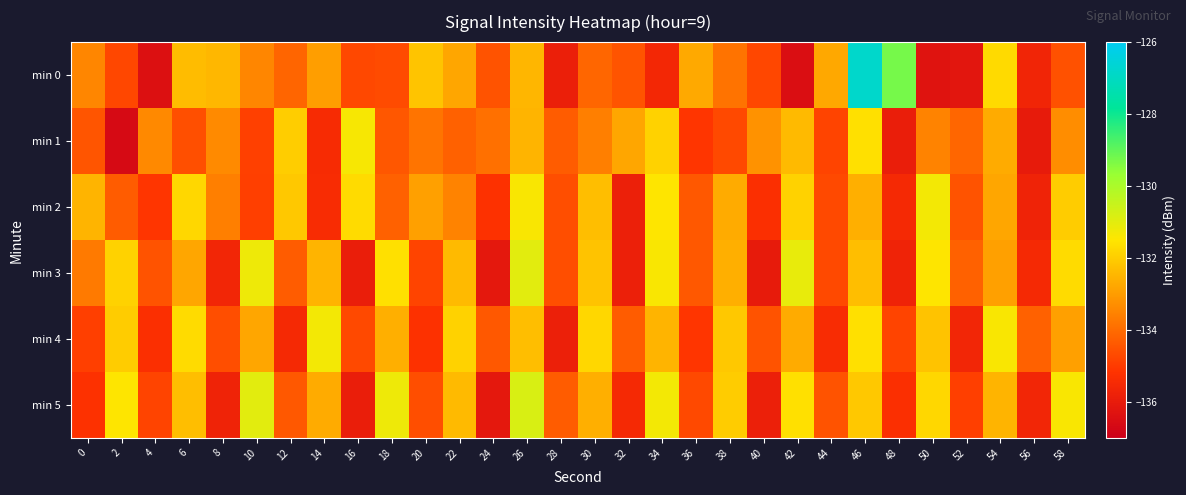

What is the smallest value displayed?

-136.6